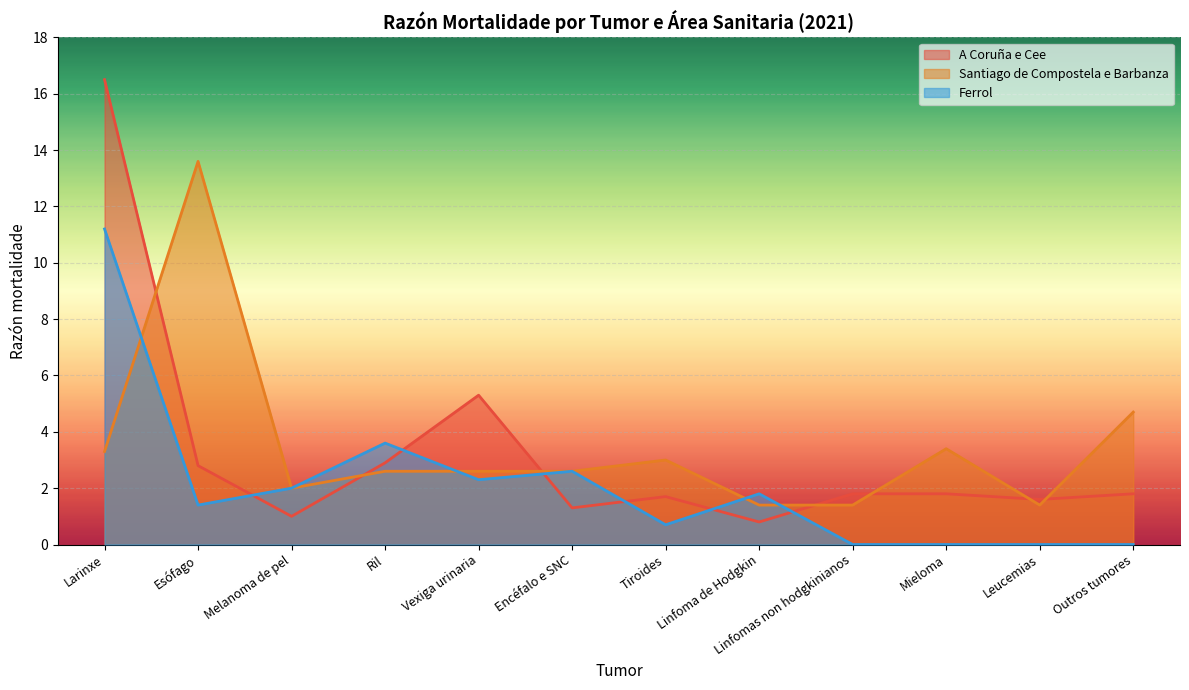

Between Larinxe and Outros tumores, which is larger?

Larinxe